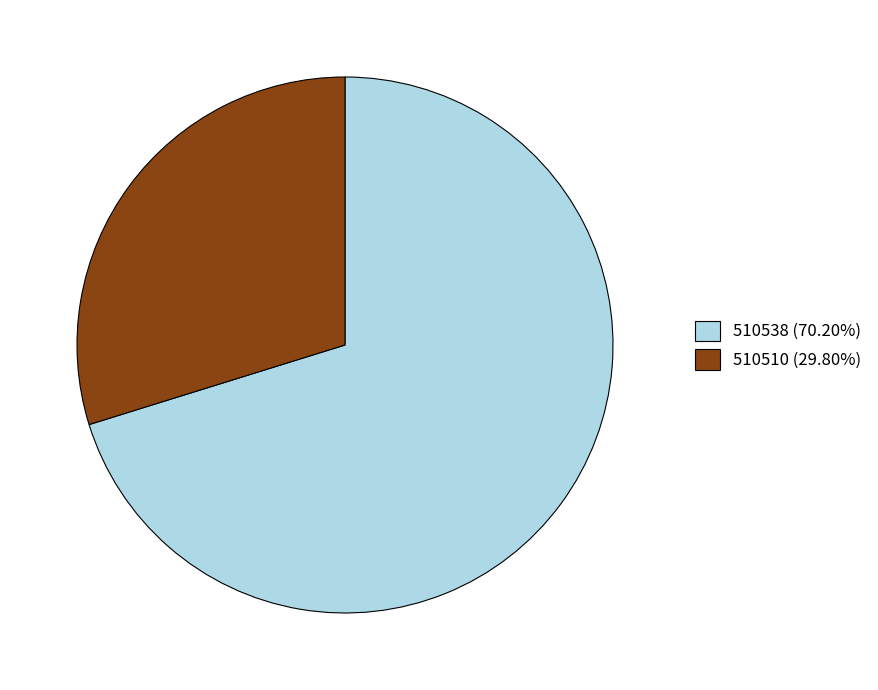

Does 510538 (70.20%) represent more than half of the total?

Yes